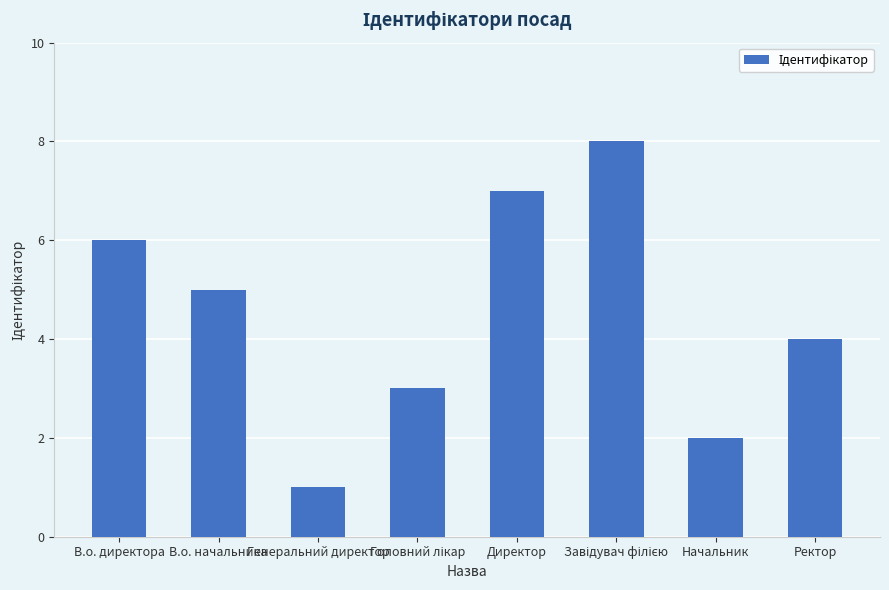

What is the difference between the maximum and second lowest values?

6